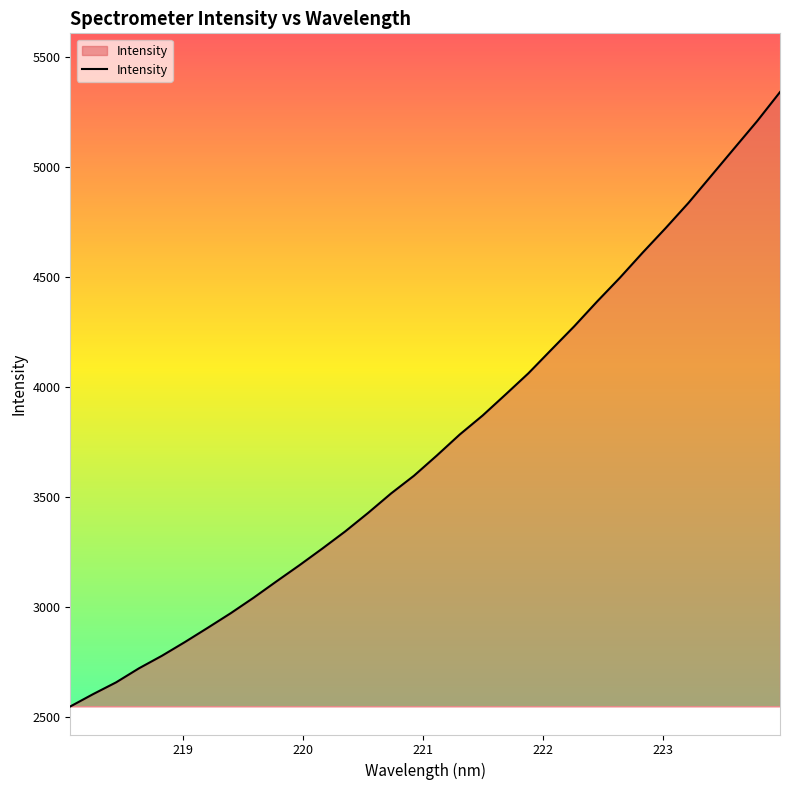

What is the difference between the maximum and minimum values?

2792.5